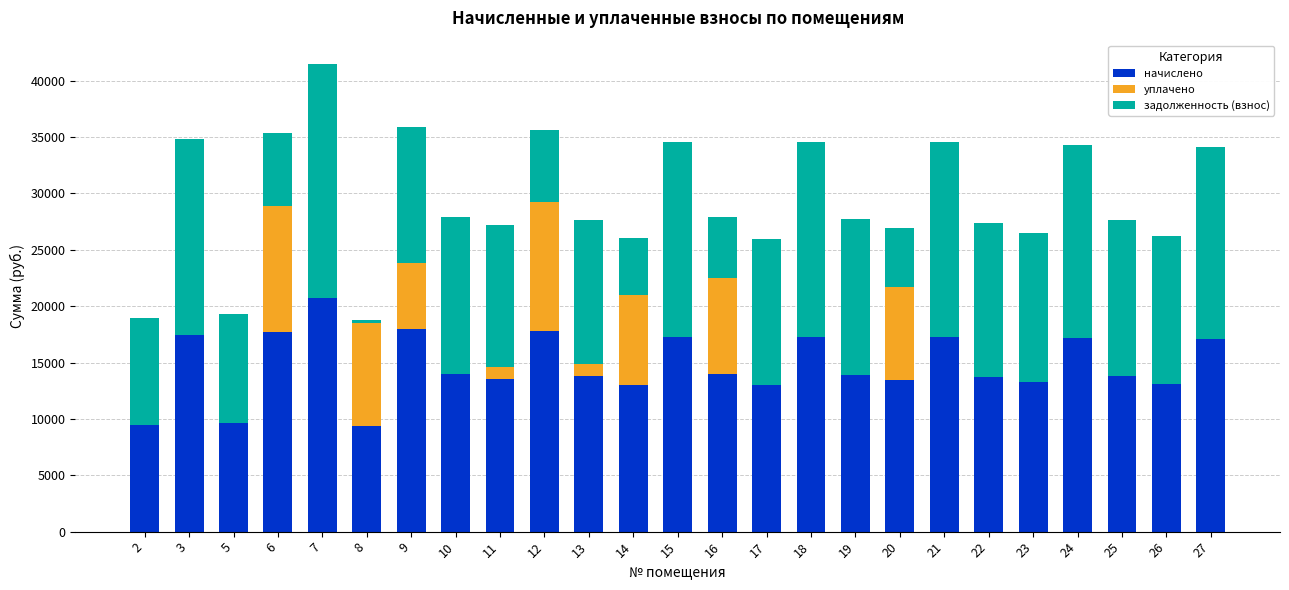

What is the total value across all series at 22?

27368.6